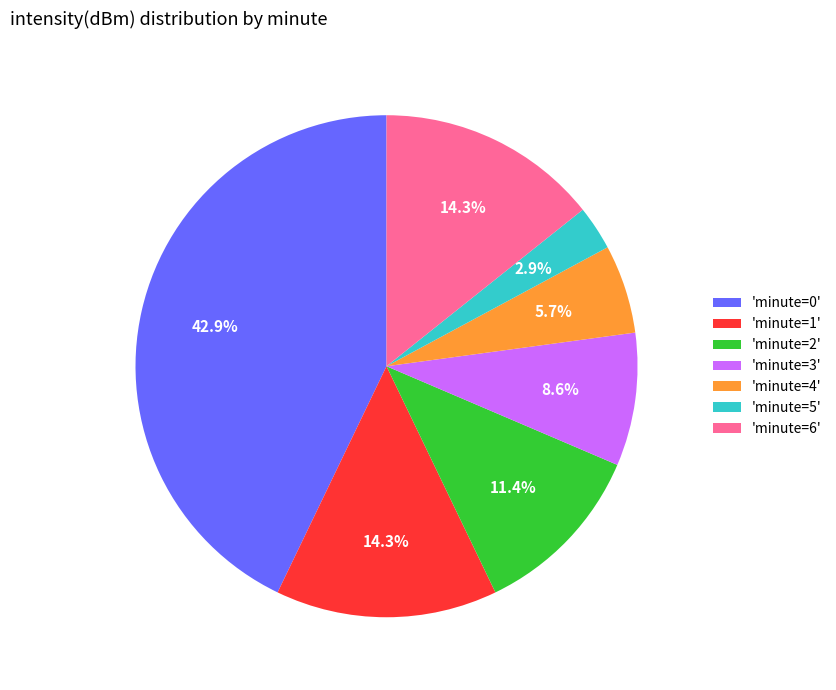

How many slices are in this pie chart?

7